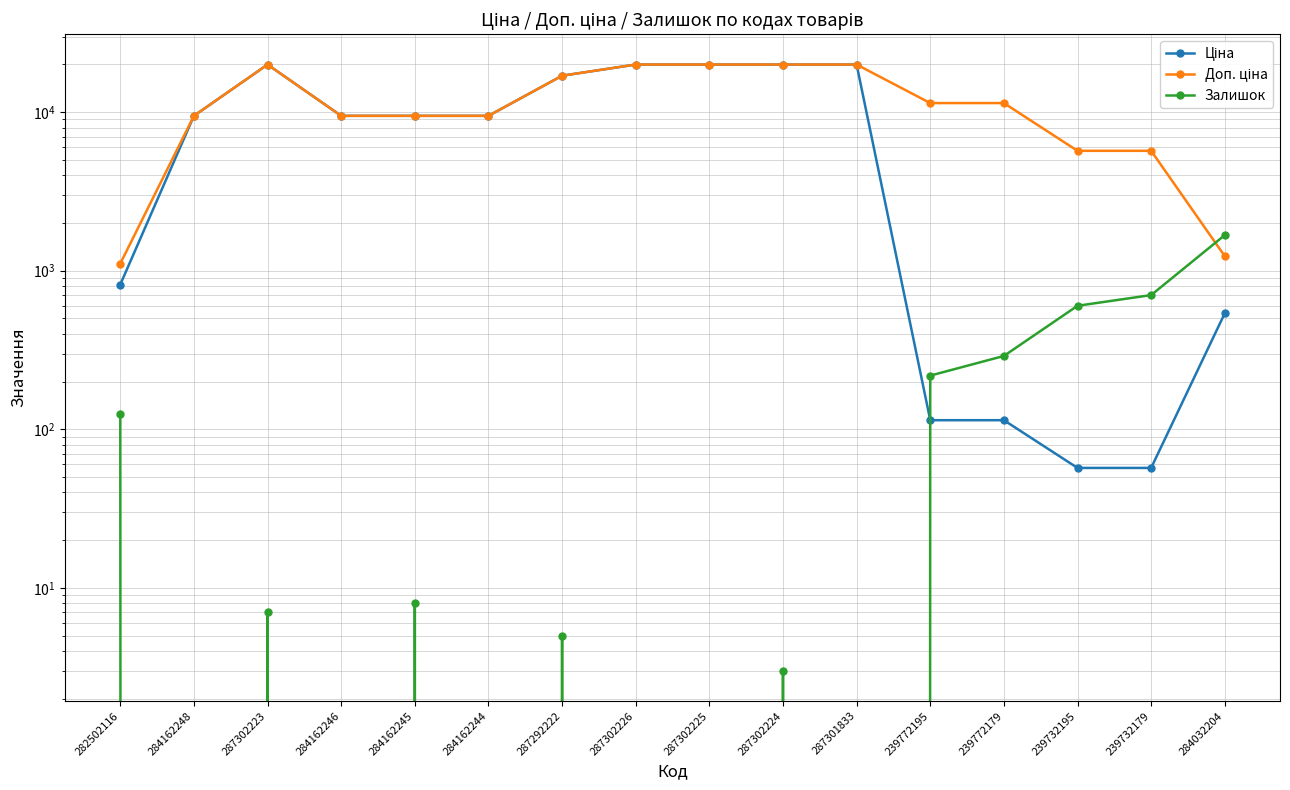

List the labels in order of Залишок value, largest first.

284032204, 239732179, 239732195, 239772179, 239772195, 282502116, 284162245, 287302223, 287292222, 287302224, 284162248, 284162246, 284162244, 287302226, 287302225, 287301833